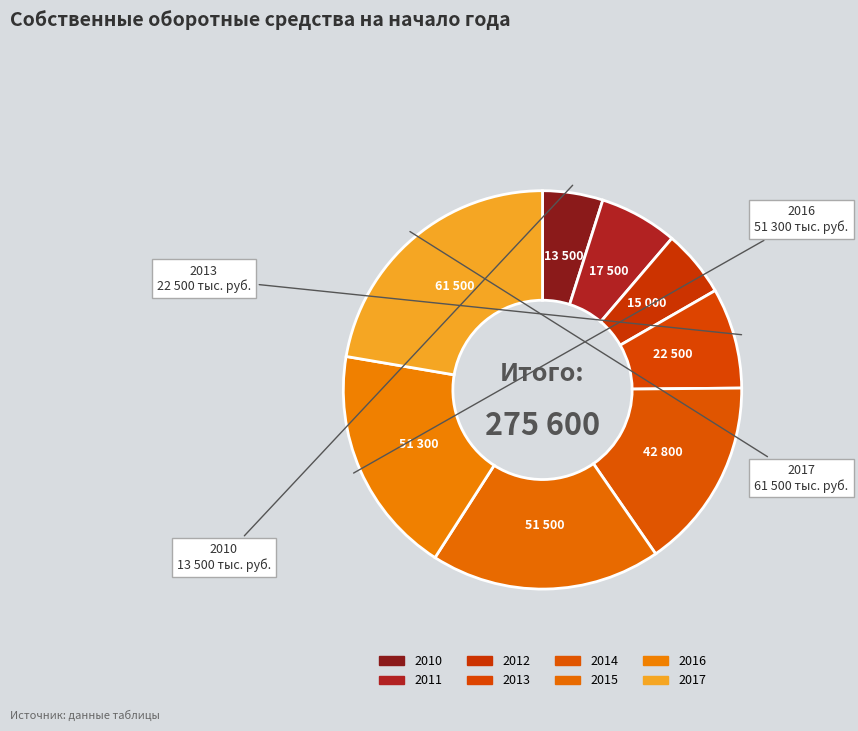

Which category has the smallest portion of the pie?

2010